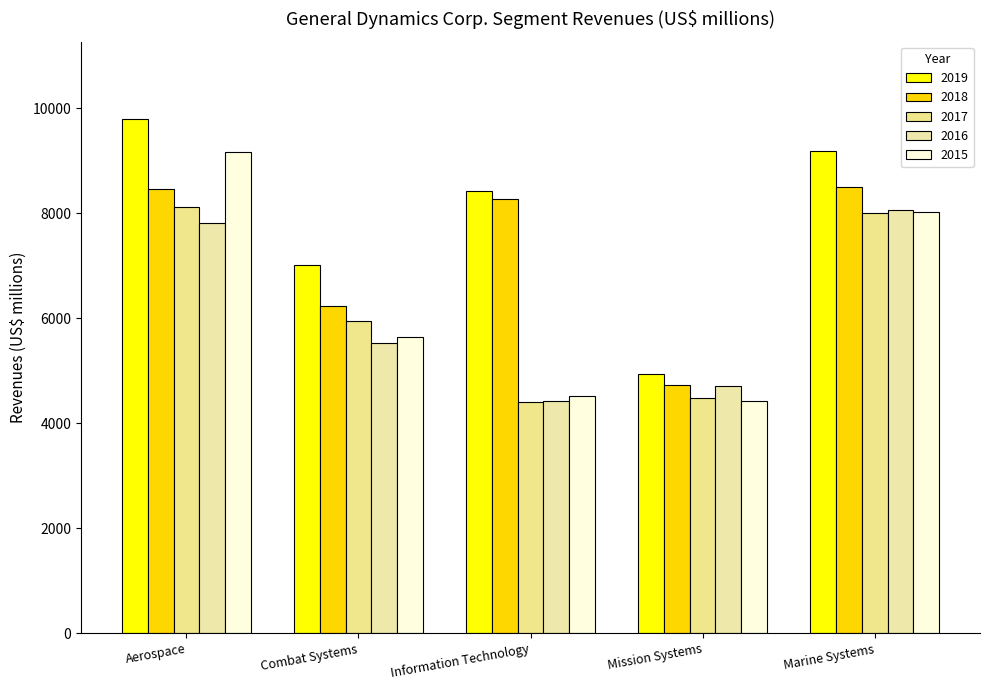

Reading left to right, transcribe all the data shown in this chart.

2019: Aerospace=9801	Combat Systems=7007	Information Technology=8422	Mission Systems=4937	Marine Systems=9183
2018: Aerospace=8455	Combat Systems=6241	Information Technology=8269	Mission Systems=4726	Marine Systems=8502
2017: Aerospace=8129	Combat Systems=5949	Information Technology=4410	Mission Systems=4481	Marine Systems=8004
2016: Aerospace=7815	Combat Systems=5530	Information Technology=4428	Mission Systems=4716	Marine Systems=8072
2015: Aerospace=9177	Combat Systems=5643	Information Technology=4510	Mission Systems=4419	Marine Systems=8032